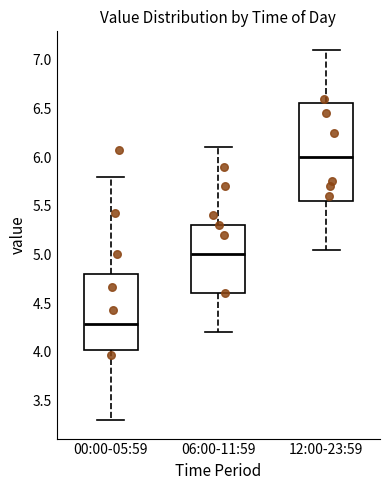

Reading left to right, transcribe this box plot: for each box, give where its median line is, the range the box spans, and where its two whiskers end, as read against the y-axis. The values are not printed on the chart, so give them approximately, as read against the axis.

00:00-05:59: median 4.30, box 4.00 to 4.80, whiskers 3.30 to 5.80
06:00-11:59: median 5.00, box 4.60 to 5.30, whiskers 4.20 to 6.10
12:00-23:59: median 6.00, box 5.55 to 6.55, whiskers 5.05 to 7.10